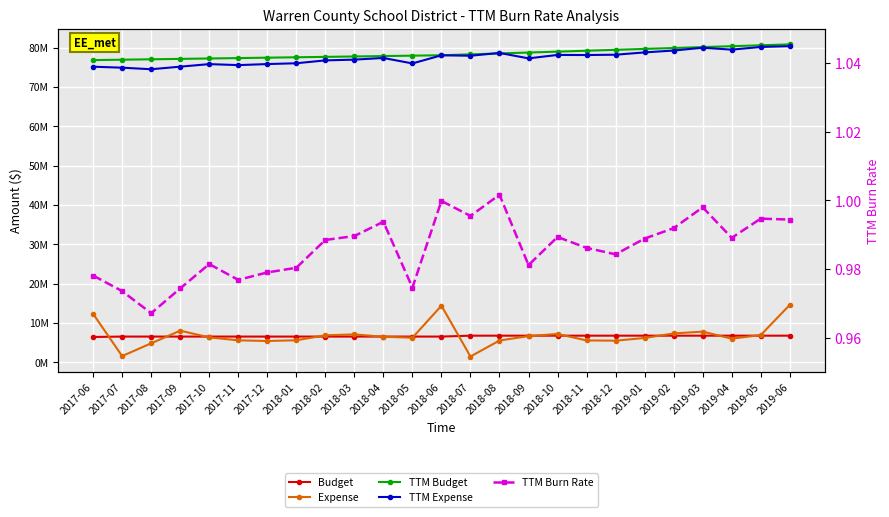

At which label does TTM Budget first exceed 78050148?

2018-07